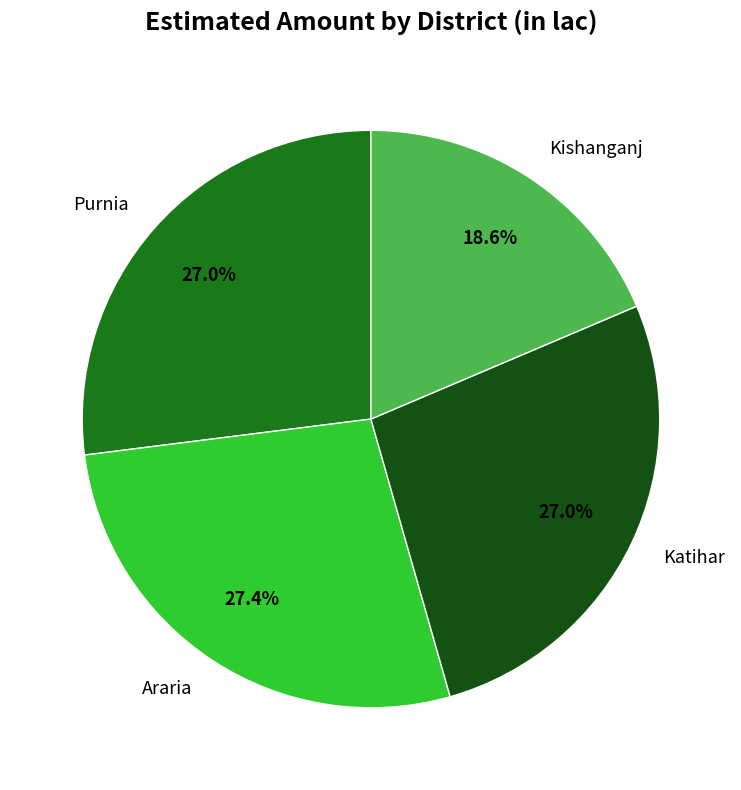

True or false: Kishanganj accounts for 19% of the total.

True